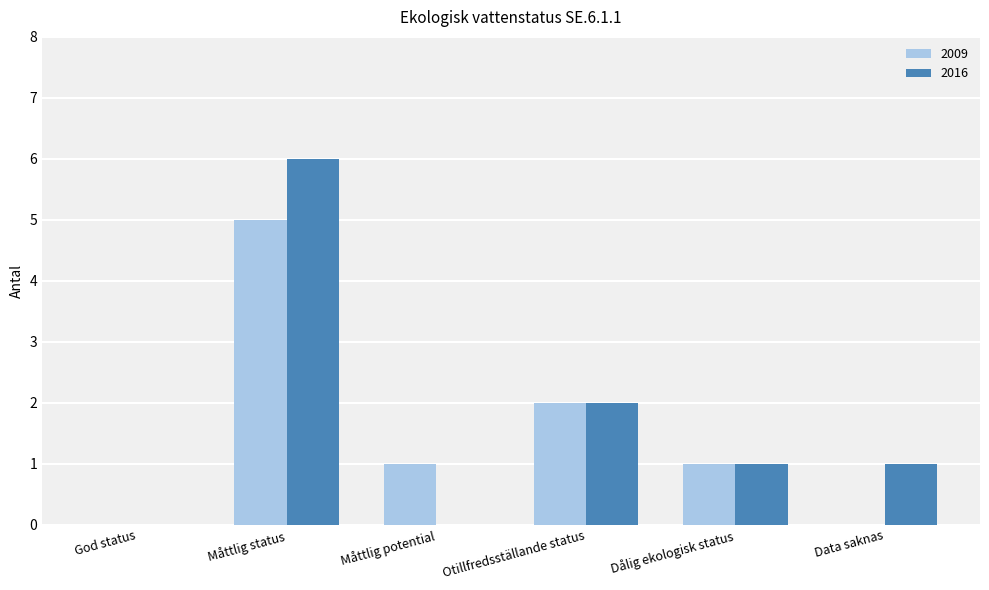

The value of 2009 at Data saknas is 0. True or false?

True